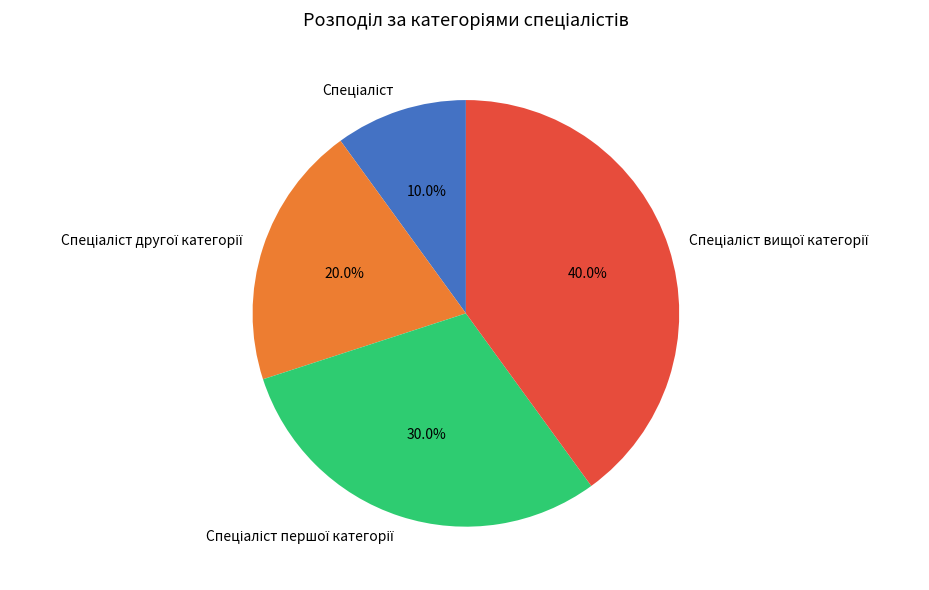

Is there a majority slice in this chart?

No